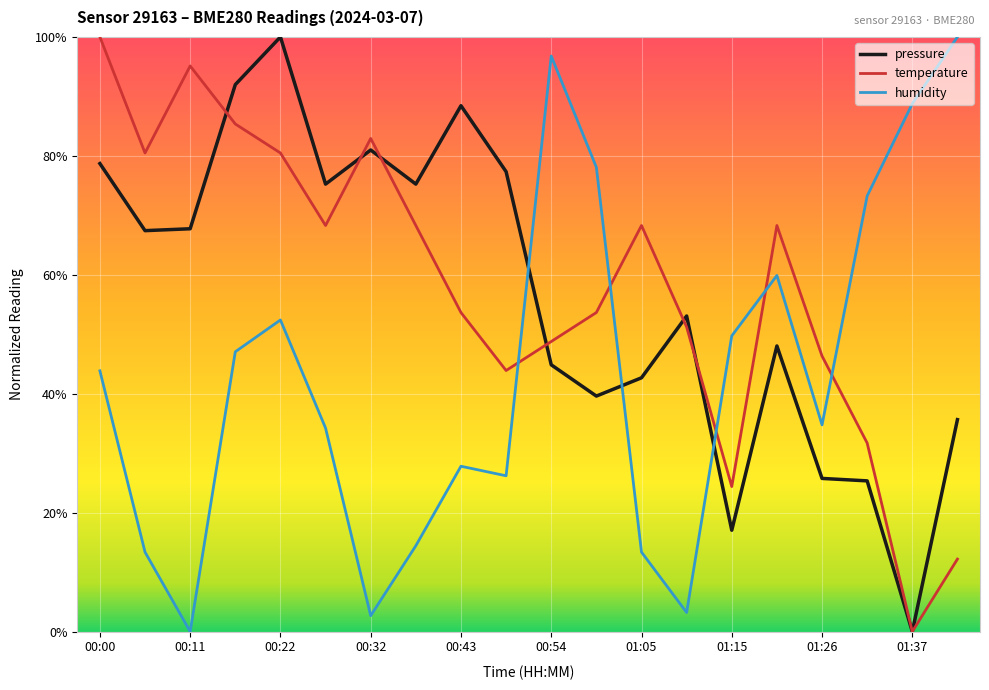

At which label does temperature reach its minimum?

01:37